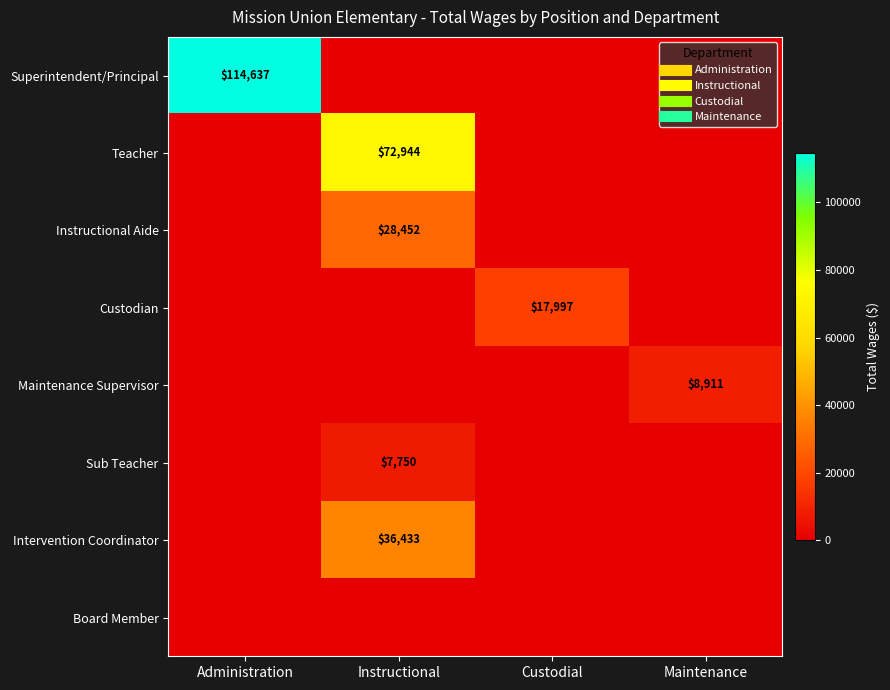

Between Administration and Custodial, which is larger?

Administration